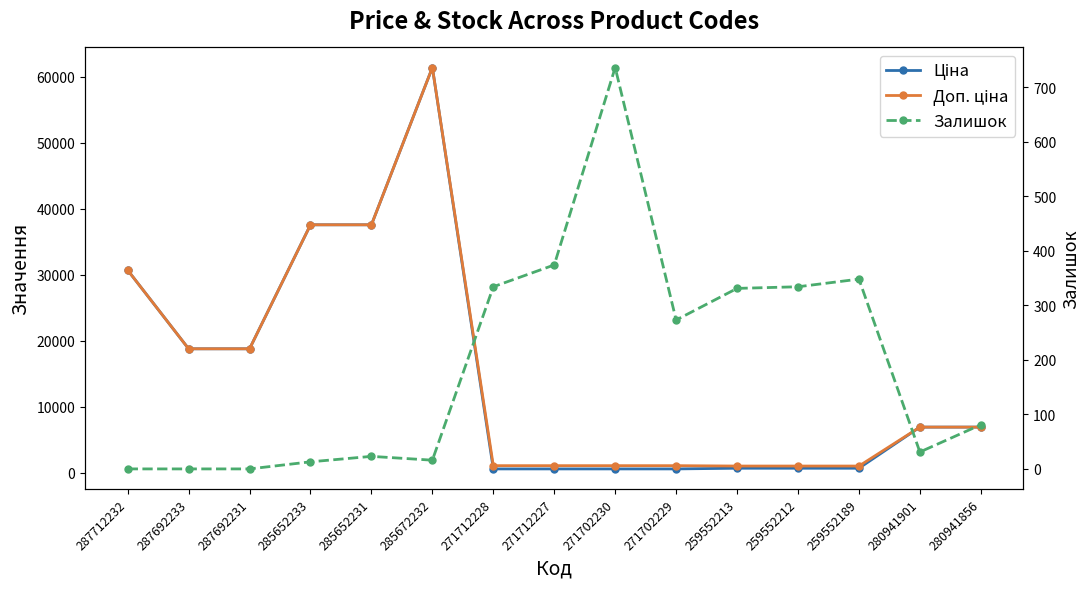

What are all the series names shown in the legend?

Ціна, Доп. ціна, Залишок